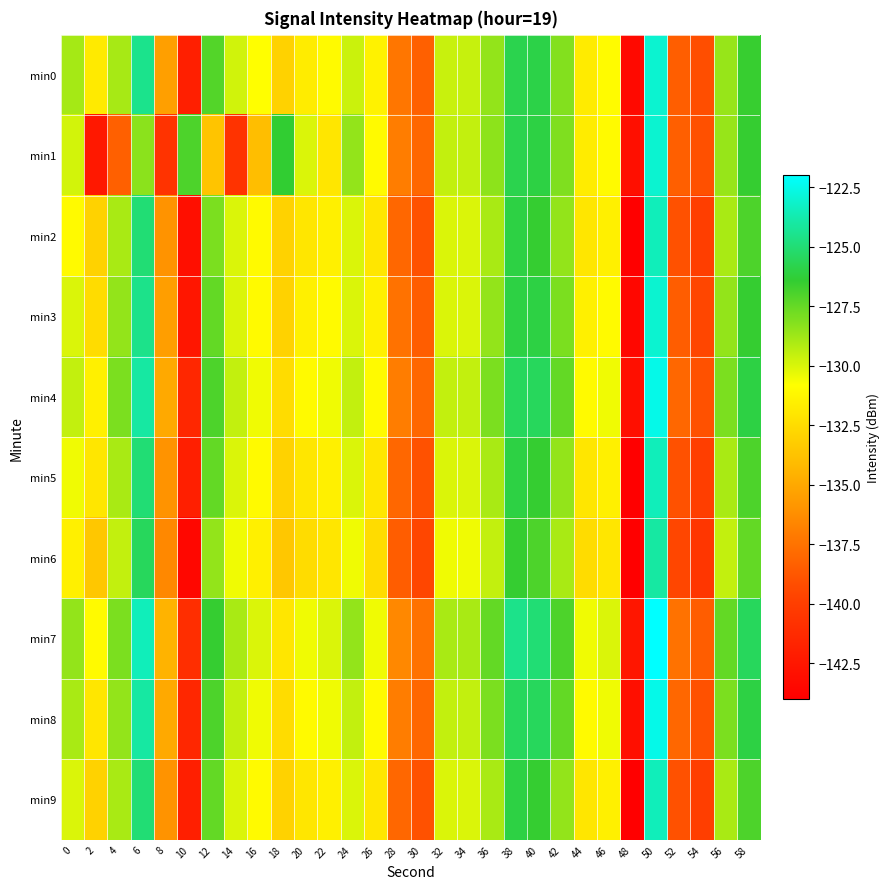

Between 24 and 46, which series saw the biggest shift?

min1